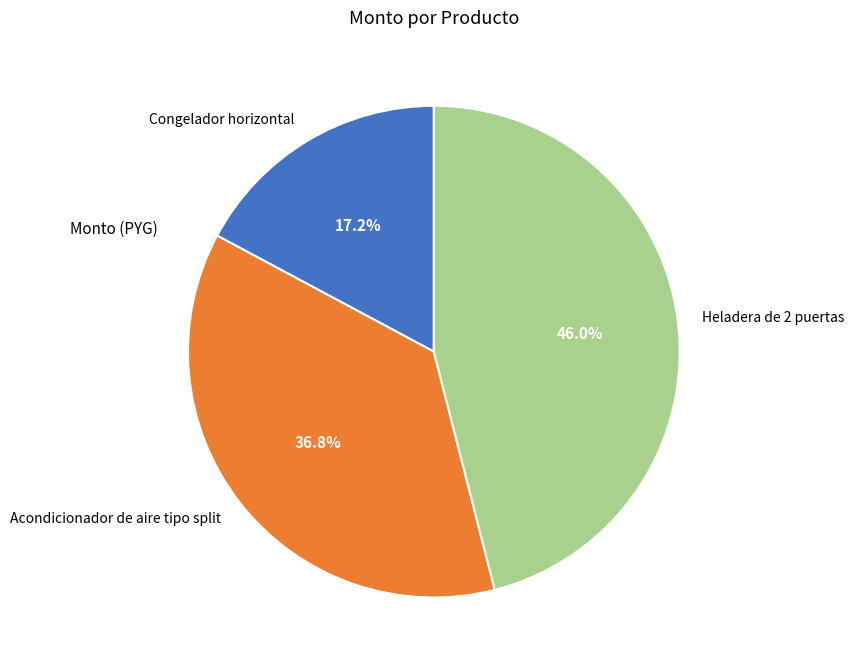

To the nearest percent, what is the difference between the Heladera de 2 puertas and Acondicionador de aire tipo split slice percentages?

9%